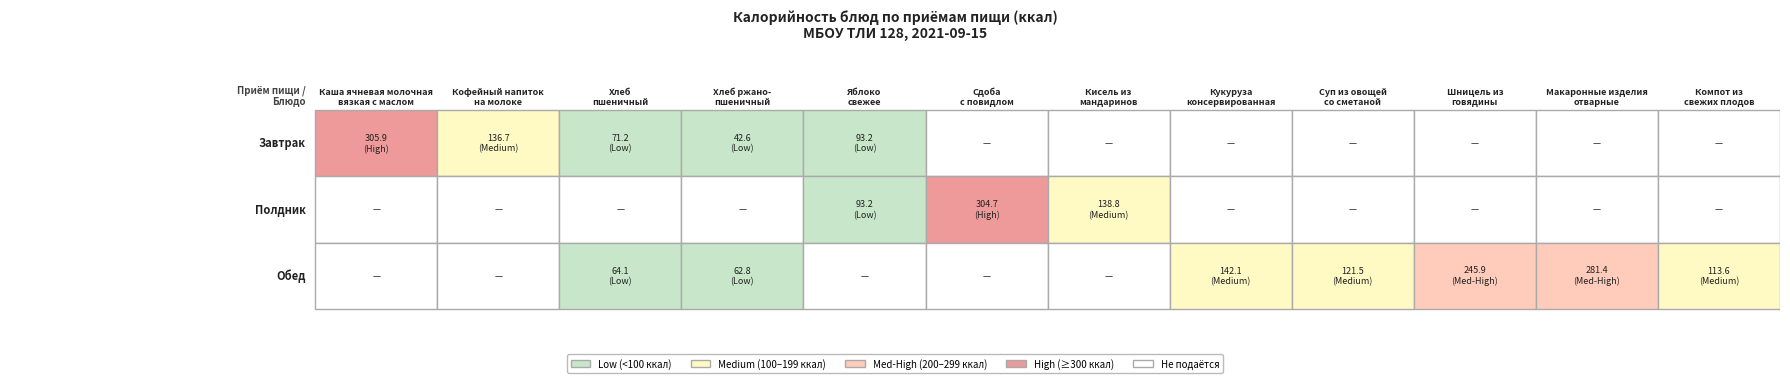

What is the difference between the Завтрак values at 3 and 6?

42.6